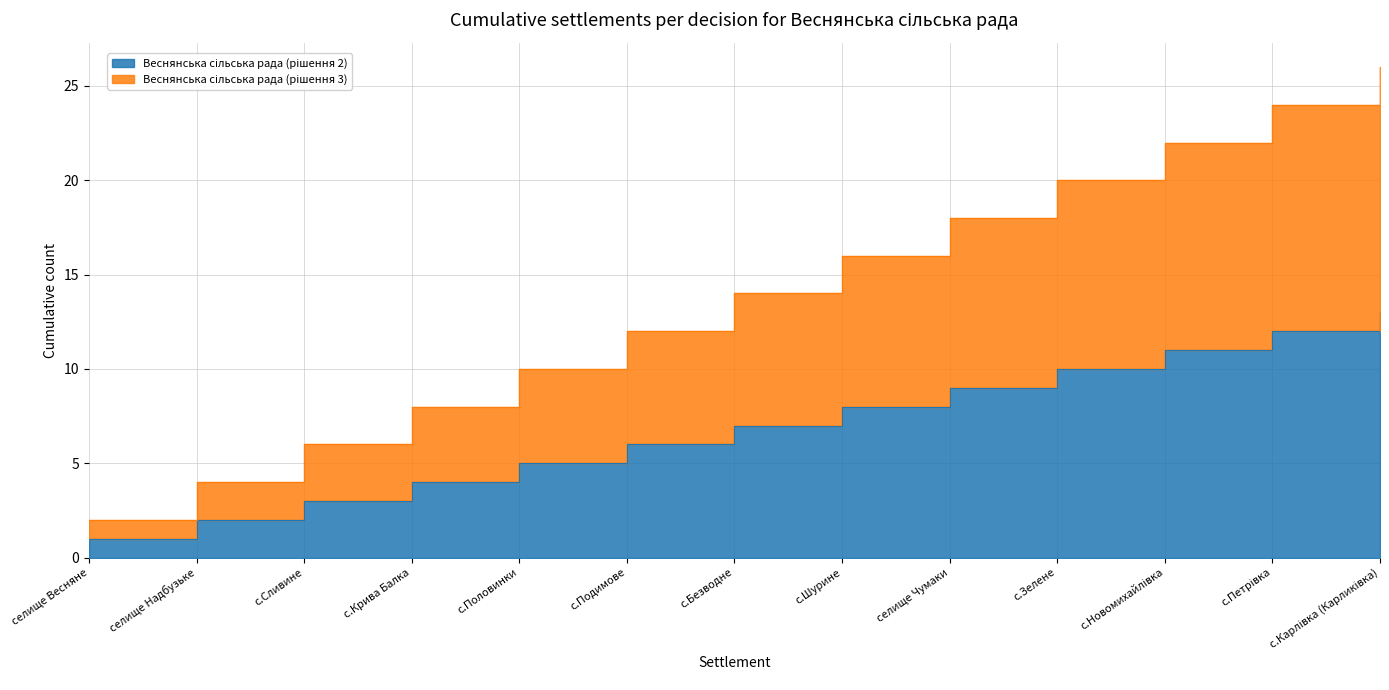

Which series changed the most between с.Сливине and селище Чумаки?

Веснянська сільська рада (рішення 3)